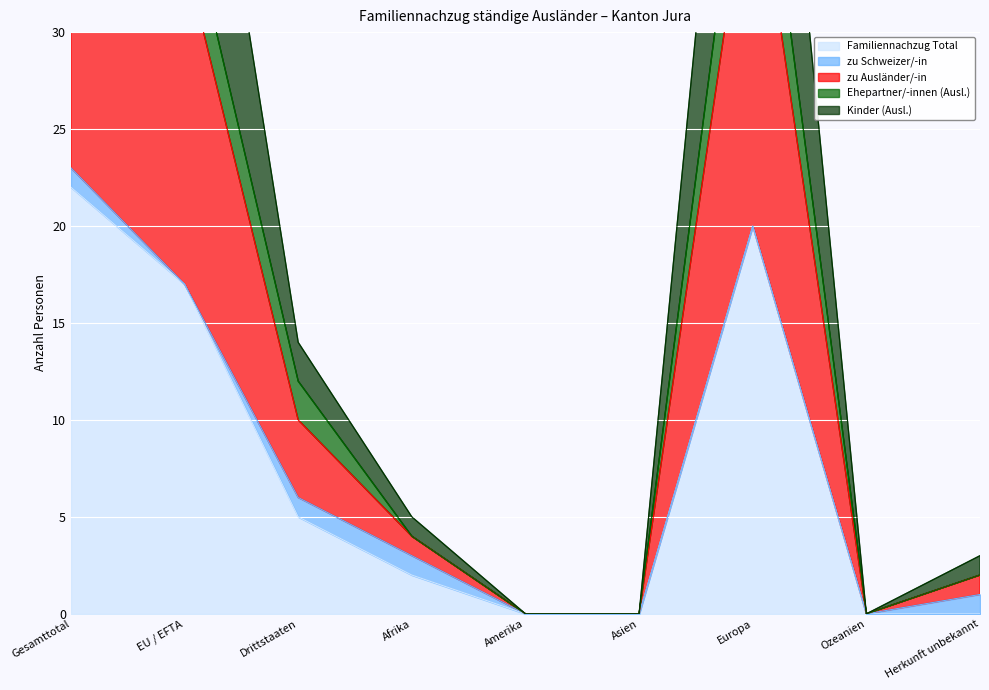

At which label does Familiennachzug Total reach its peak?

Gesamttotal